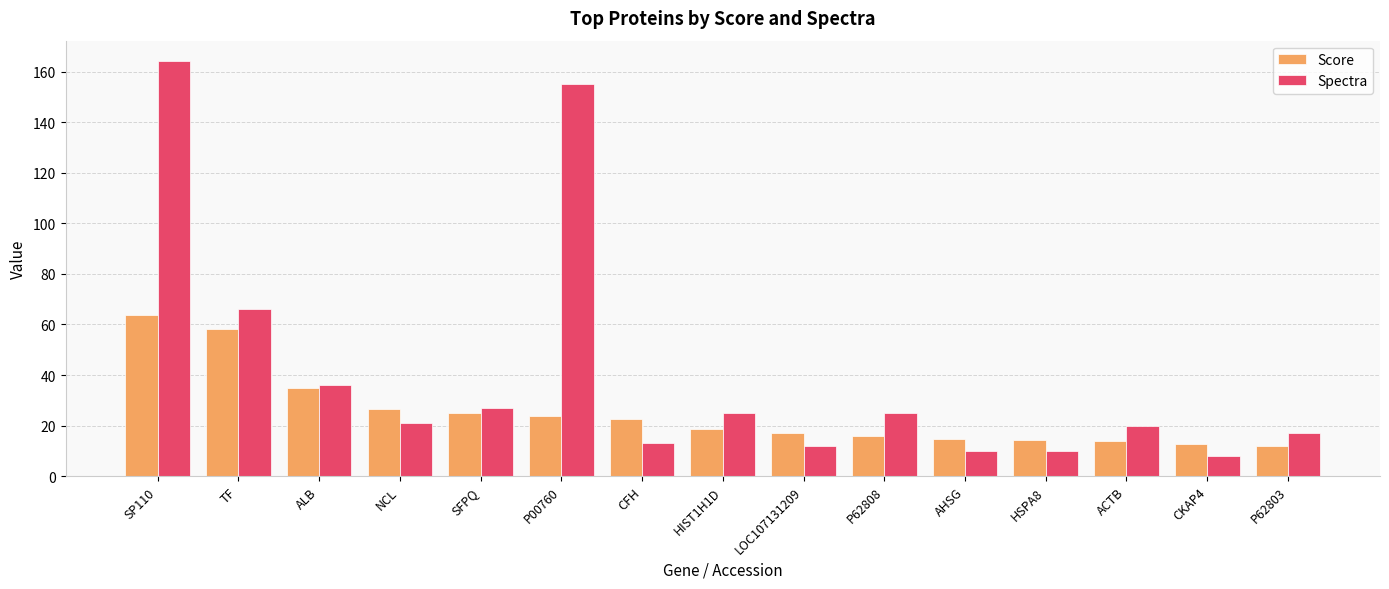

List the series in order of their peak value, highest first.

Spectra, Score